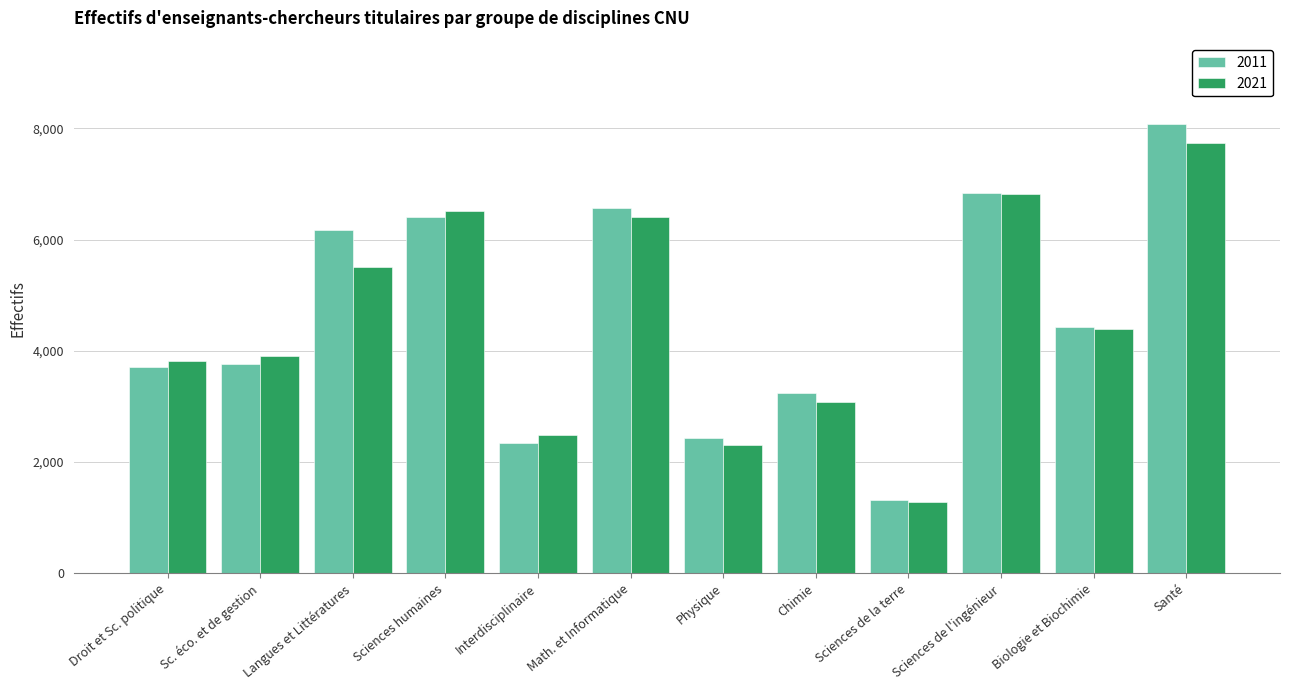

Are the bars horizontal?

No